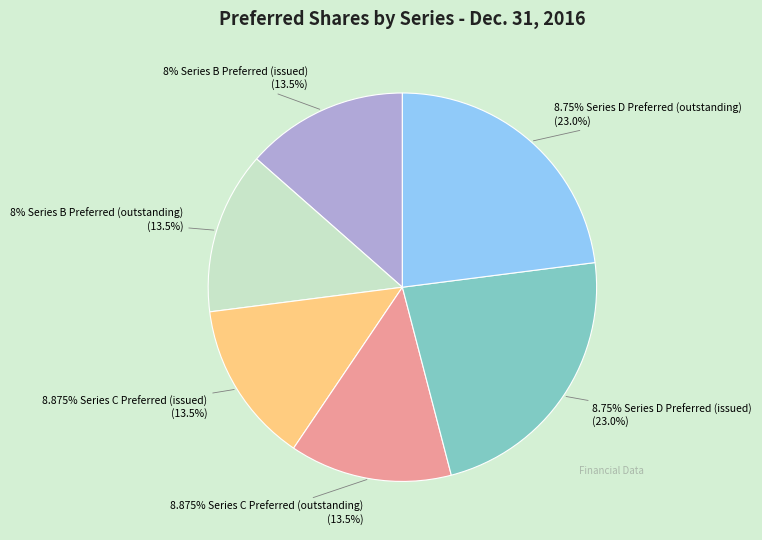

To the nearest percent, what is the average slice percentage?

17%